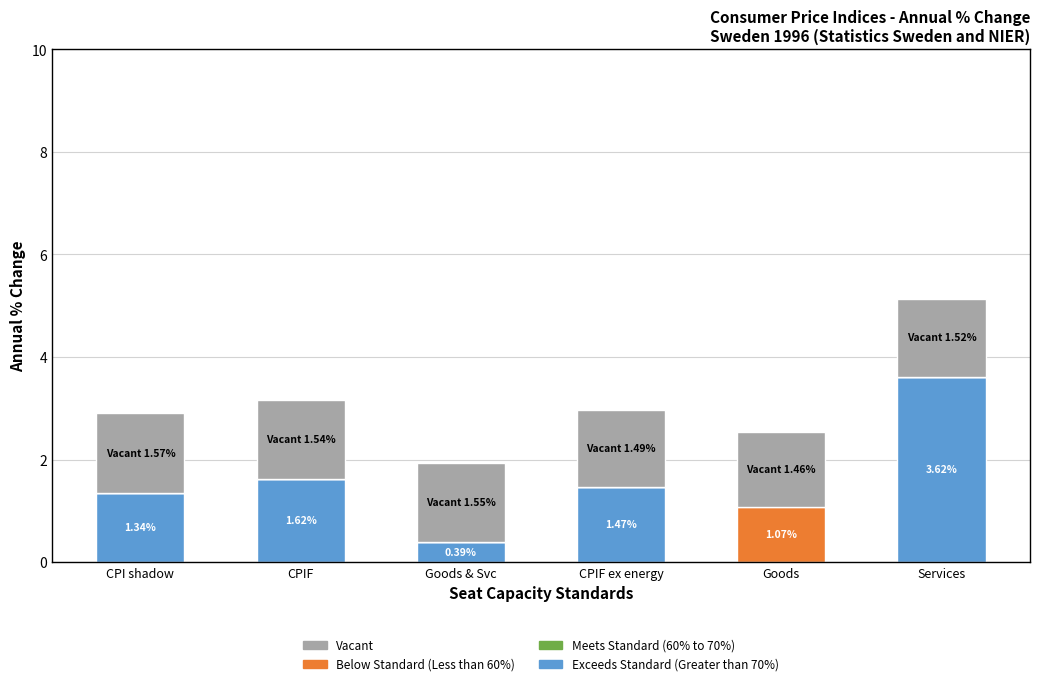

What is the total value across all series at CPIF?

3.2